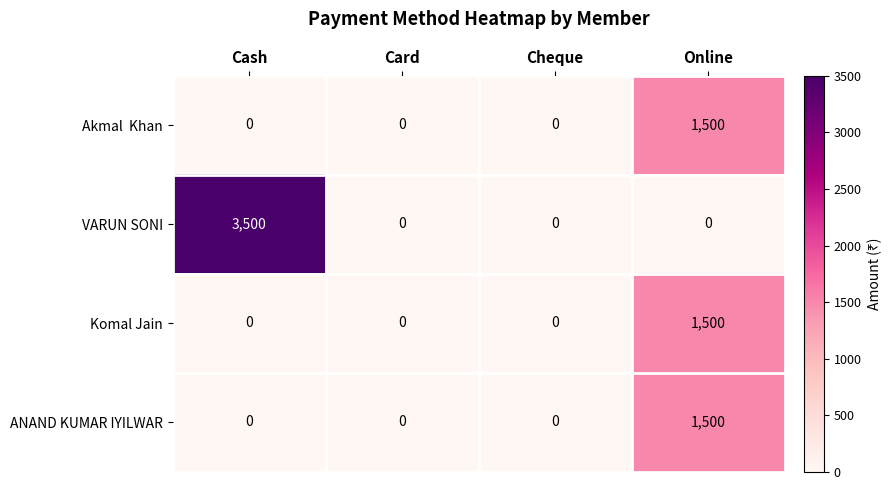

What is the sum of the ANAND KUMAR IYILWAR values at Online and Cheque?

1500